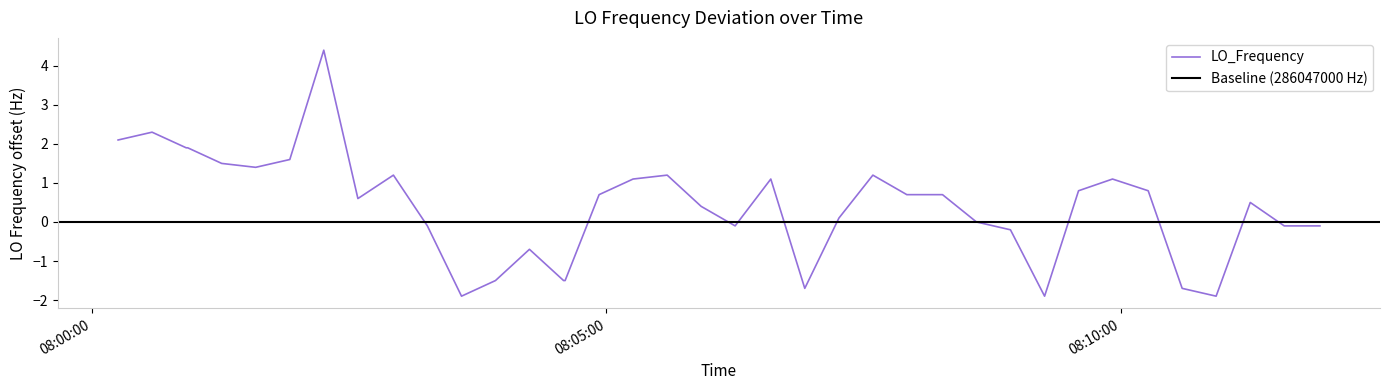

What is the value of the 40th point from the left?

-0.1